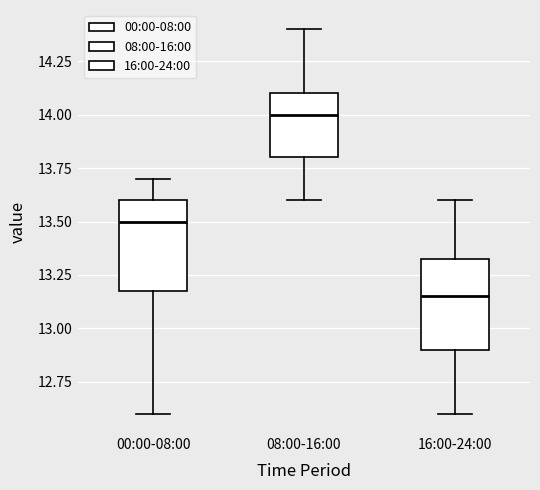

Where does the upper whisker of the box for 08:00-16:00 end on the y-axis? The values are not printed on the chart, so give them approximately, as read against the axis.

14.40